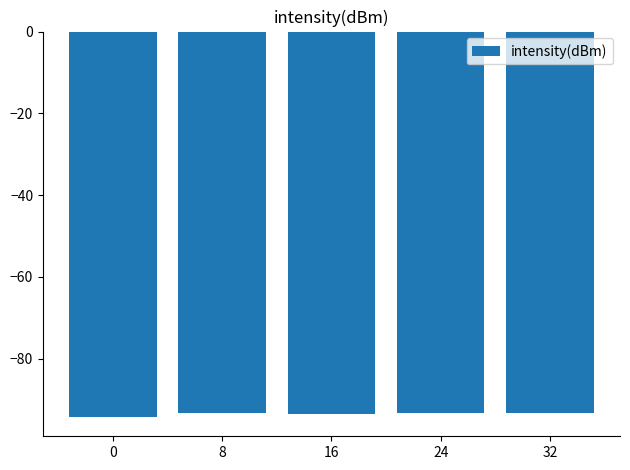

How many distinct data groups are displayed?

1